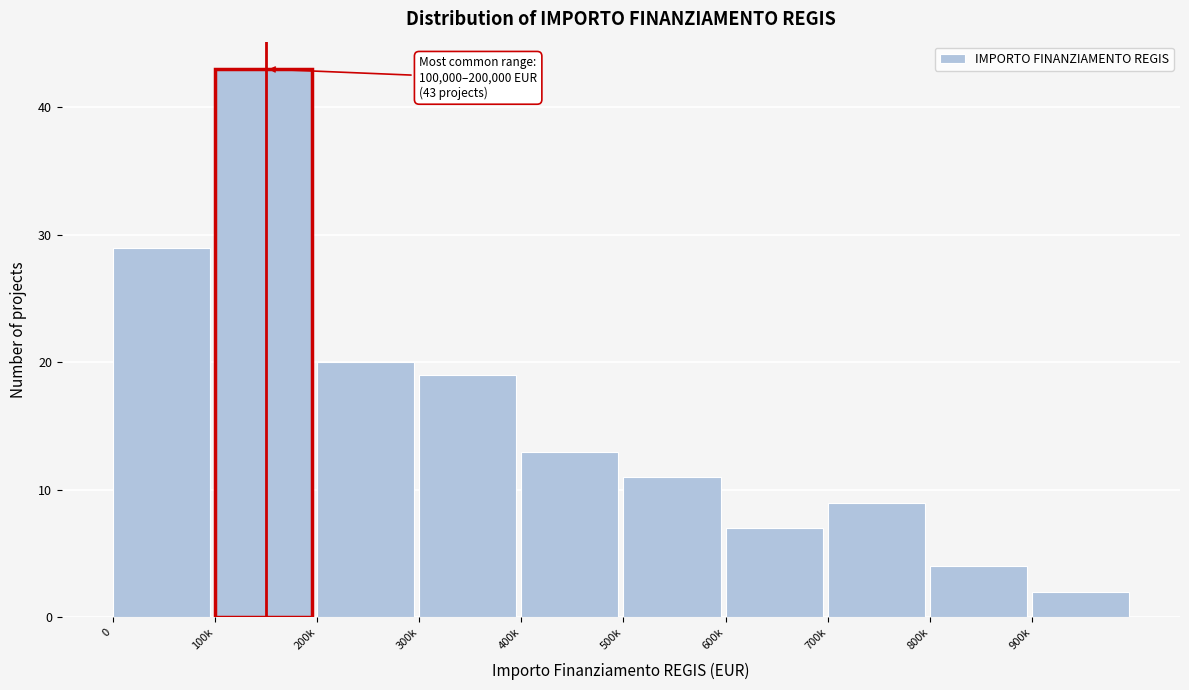

Reading right to left, extract all data points from this chart.

2	4	9	7	11	13	19	20	43	29